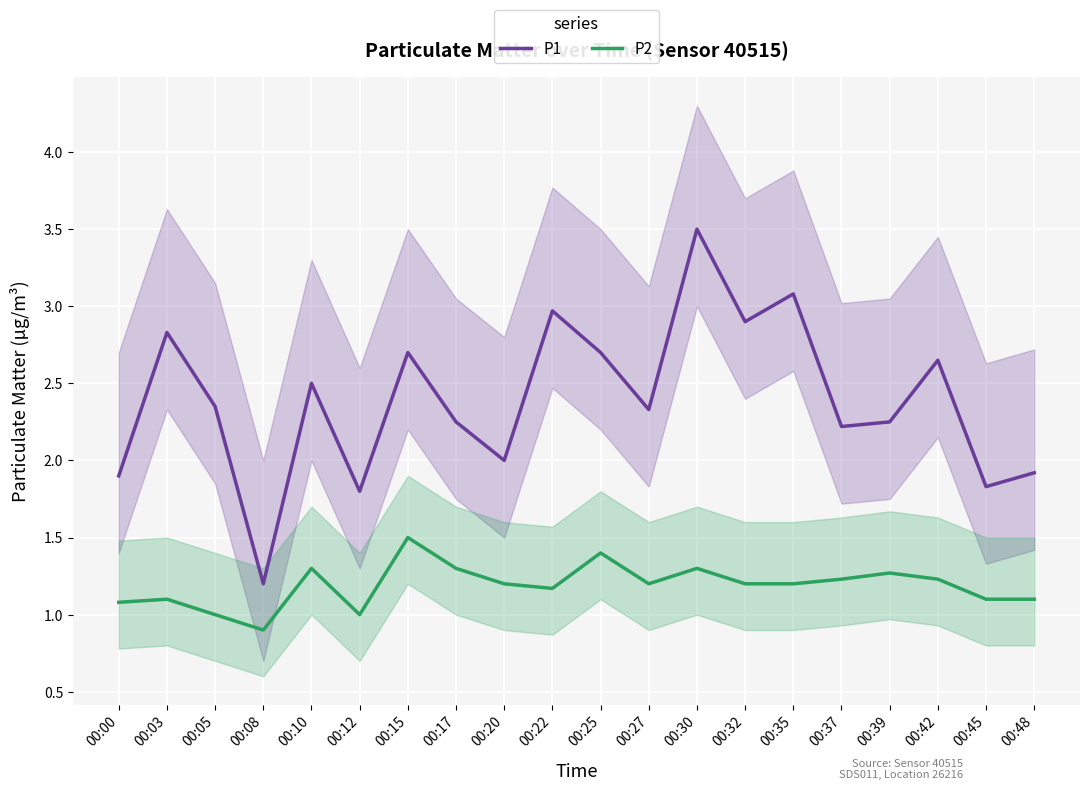

What is the difference between the highest and lowest values at 00:00?

0.8